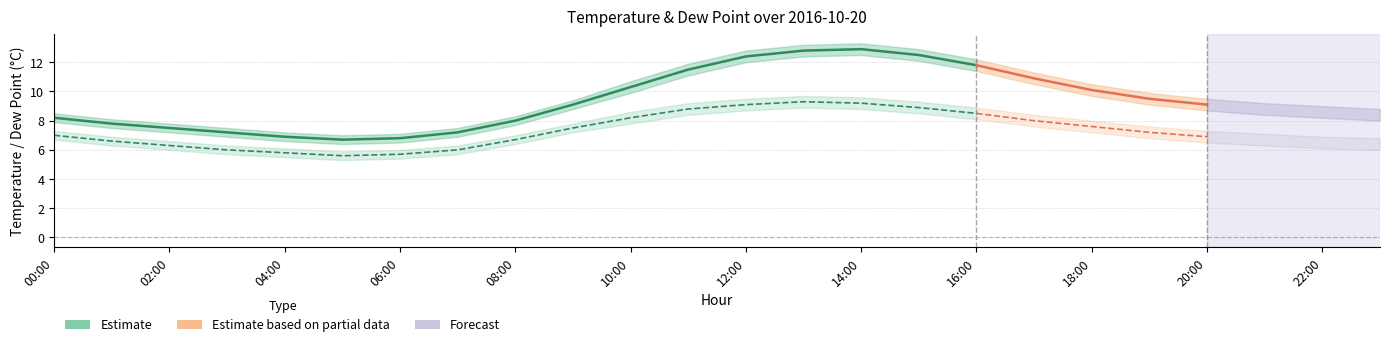

How many values in the dp_upper series exceed 7?

14